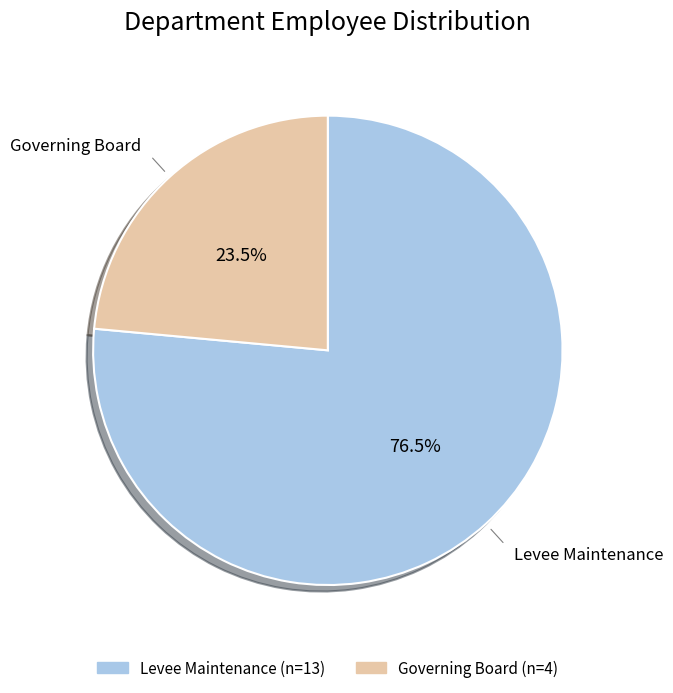

How many segments does this pie chart have?

2